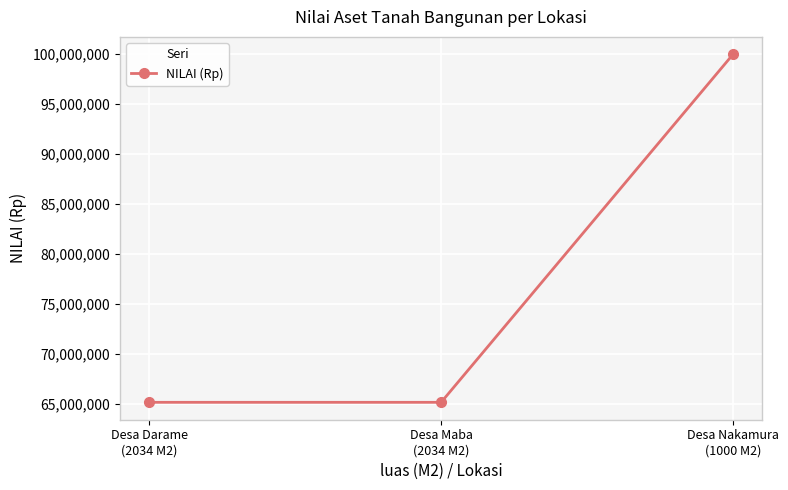

What is the greatest value displayed?

100000000